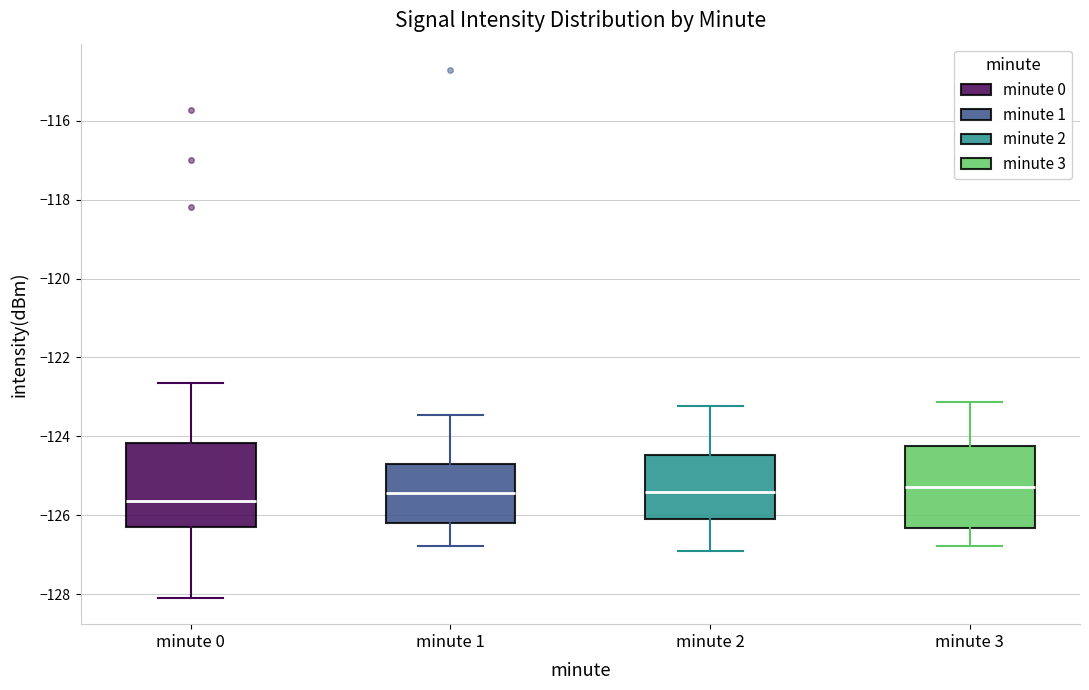

Where is the lower edge of the box for minute 1 on the y-axis? The values are not printed on the chart, so give them approximately, as read against the axis.

-126.2